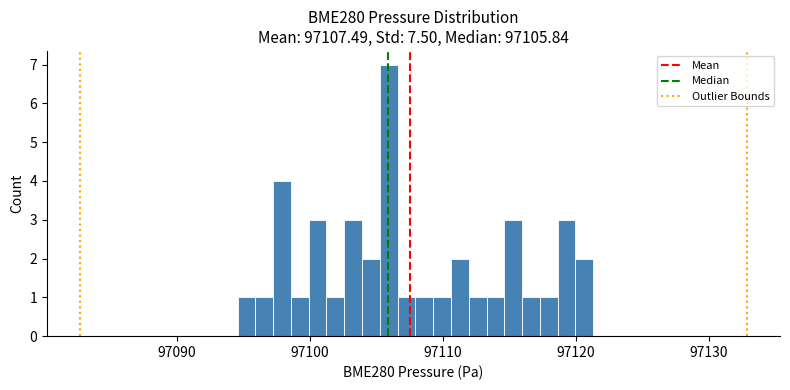

Read against the x-axis, roughly where is the centre of the tallest bar?

97106